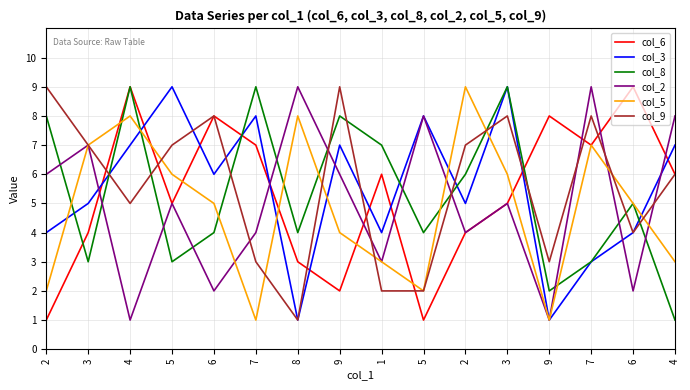

What is the label of the 1st point from the right?

4